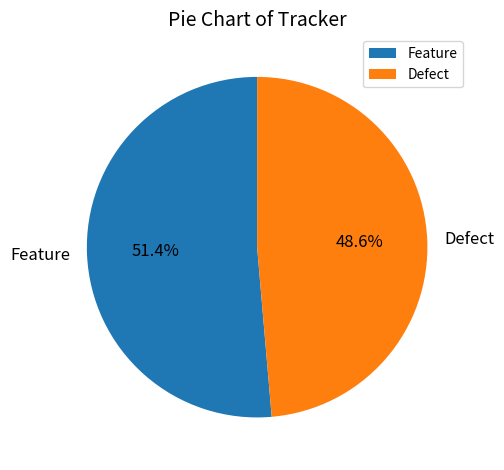

Which category accounts for the majority?

Feature